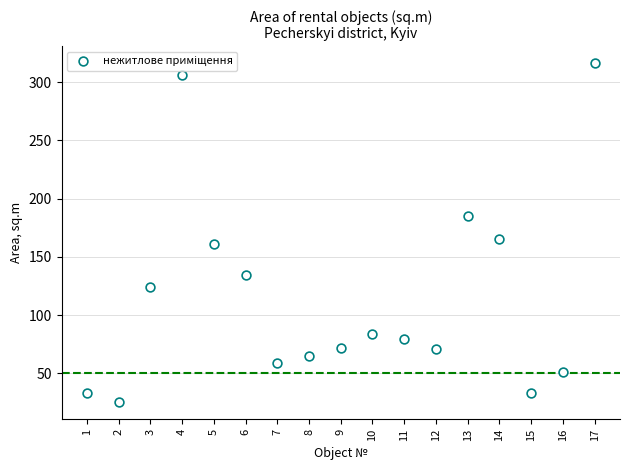

What Y value in the scatter plot is closest to 170?

165.2